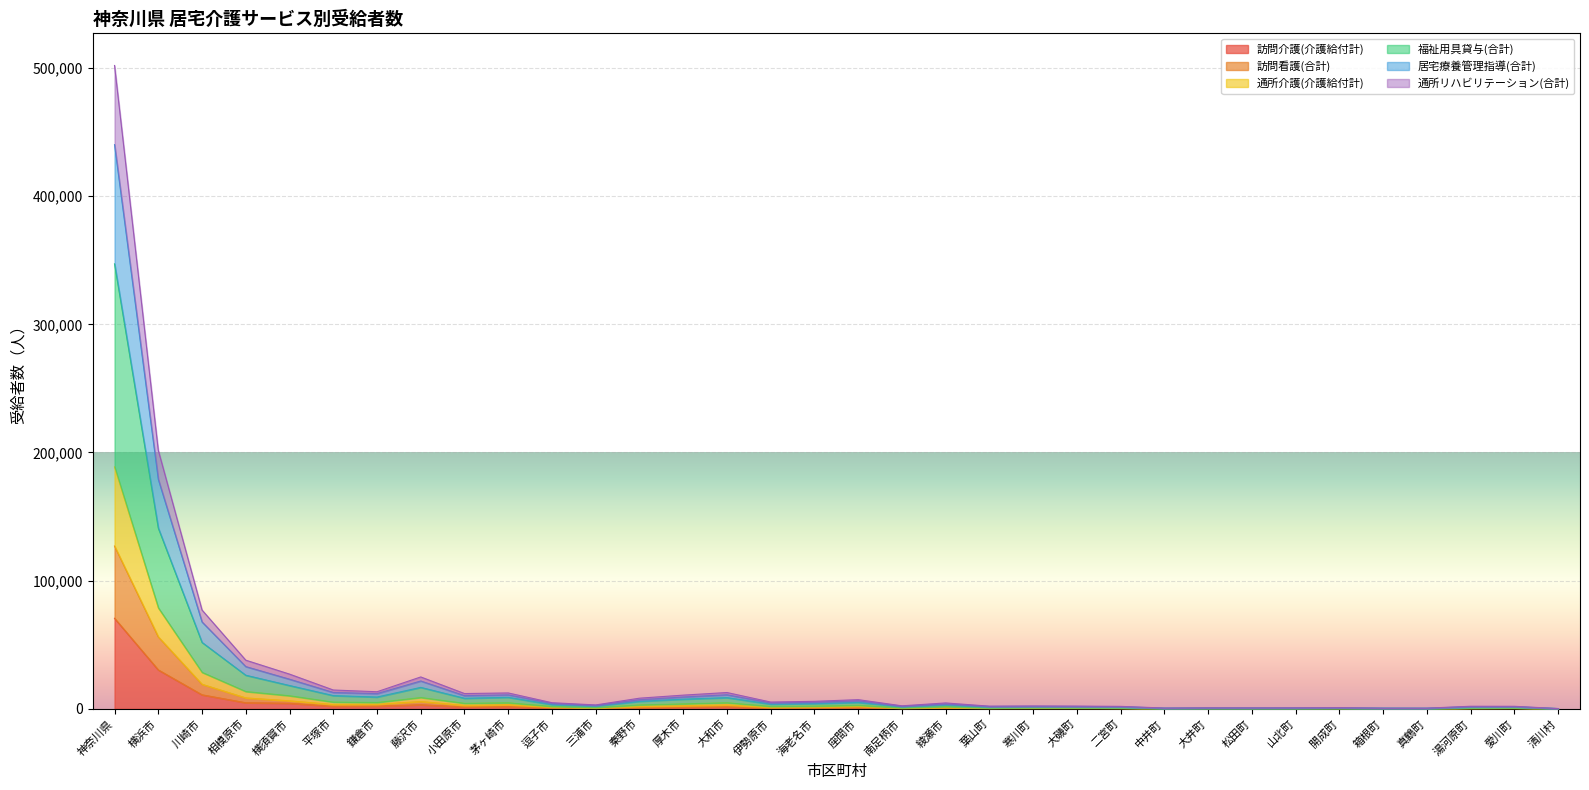

Reading right to left, list all the values displayed in this chart.

訪問介護(介護給付計): 清川村=20	愛川町=229	湯河原町=240	真鶴町=40	箱根町=72	開成町=81	山北町=54	松田町=83	大井町=91	中井町=55	二宮町=216	大磯町=273	寒川町=270	葉山町=225	綾瀬市=471	南足柄市=250	座間市=956	海老名市=678	伊勢原市=597	大和市=1620	厚木市=1301	秦野市=917	三浦市=422	逗子市=799	茅ヶ崎市=1698	小田原市=1486	藤沢市=3128	鎌倉市=2111	平塚市=1951	横須賀市=4342	相模原市=4710	川崎市=10914	横浜市=30332	神奈川県=70632
訪問看護(合計): 清川村=43	愛川町=468	湯河原町=359	真鶴町=69	箱根町=119	開成町=191	山北町=128	松田町=163	大井町=160	中井町=105	二宮町=429	大磯町=537	寒川町=547	葉山町=479	綾瀬市=940	南足柄市=483	座間市=1855	海老名市=1417	伊勢原市=1180	大和市=2962	厚木市=2374	秦野市=1821	三浦市=660	逗子市=1313	茅ヶ崎市=3164	小田原市=2613	藤沢市=5647	鎌倉市=3466	平塚市=3317	横須賀市=6202	相模原市=8471	川崎市=19138	横浜市=56164	神奈川県=126984
通所介護(介護給付計): 清川村=177	愛川町=1928	湯河原町=1962	真鶴町=501	箱根町=501	開成町=847	山北町=738	松田町=694	大井町=736	中井町=578	二宮町=1877	大磯町=2089	寒川町=2192	葉山町=2048	綾瀬市=4557	南足柄市=2313	座間市=7127	海老名市=5818	伊勢原市=5250	大和市=12679	厚木市=10646	秦野市=8265	三浦市=2997	逗子市=4735	茅ヶ崎市=12349	小田原市=11882	藤沢市=24844	鎌倉市=13283	平塚市=14650	横須賀市=27052	相模原市=37922	川崎市=77056	横浜市=201689	神奈川県=501982
福祉用具貸与(合計): 清川村=141	愛川町=1400	湯河原町=1243	真鶴町=326	箱根町=372	開成町=624	山北町=535	松田町=515	大井町=540	中井町=396	二宮町=1281	大磯町=1498	寒川町=1593	葉山町=1399	綾瀬市=3096	南足柄市=1694	座間市=4995	海老名市=4090	伊勢原市=3647	大和市=8684	厚木市=7495	秦野市=5831	三浦市=2150	逗子市=3285	茅ヶ崎市=8929	小田原市=8190	藤沢市=16681	鎌倉市=9145	平塚市=10275	横須賀市=18146	相模原市=26174	川崎市=51787	横浜市=141036	神奈川県=347193
居宅療養管理指導(合計): 清川村=158	愛川町=1653	湯河原町=1646	真鶴町=431	箱根町=472	開成町=711	山北町=610	松田町=599	大井町=610	中井町=482	二宮町=1612	大磯町=1810	寒川町=1893	葉山町=1810	綾瀬市=3769	南足柄市=1982	座間市=6218	海老名市=5108	伊勢原市=4529	大和市=10920	厚木市=9179	秦野市=7042	三浦市=2641	逗子市=4168	茅ヶ崎市=10827	小田原市=10233	藤沢市=21684	鎌倉市=11832	平塚市=12733	横須賀市=23083	相模原市=32924	川崎市=67763	横浜市=179083	神奈川県=440215
通所リハビリテーション(合計): 清川村=62	愛川町=743	湯河原町=675	真鶴町=139	箱根町=148	開成町=327	山北町=256	松田町=258	大井町=286	中井町=201	二宮町=694	大磯町=816	寒川町=846	葉山町=717	綾瀬市=1728	南足柄市=814	座間市=2764	海老名市=2127	伊勢原市=1901	大和市=4721	厚木市=3841	秦野市=3044	三浦市=1016	逗子市=1880	茅ヶ崎市=4686	小田原市=4262	藤沢市=8807	鎌倉市=4917	平塚市=5234	横須賀市=10171	相模原市=13469	川崎市=28431	横浜市=78770	神奈川県=188751